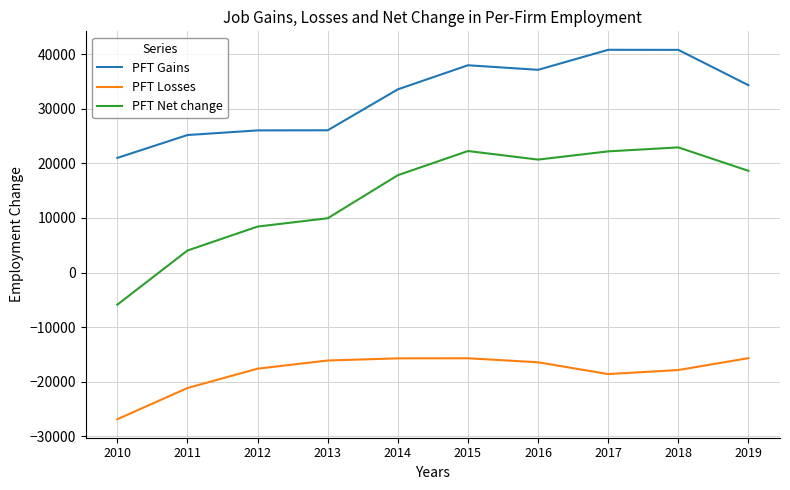

The value of PFT Losses at 2011 is -21166. True or false?

True